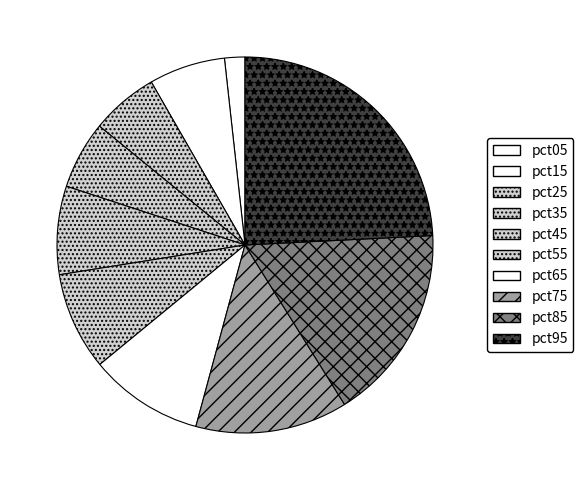

How many segments does this pie chart have?

10